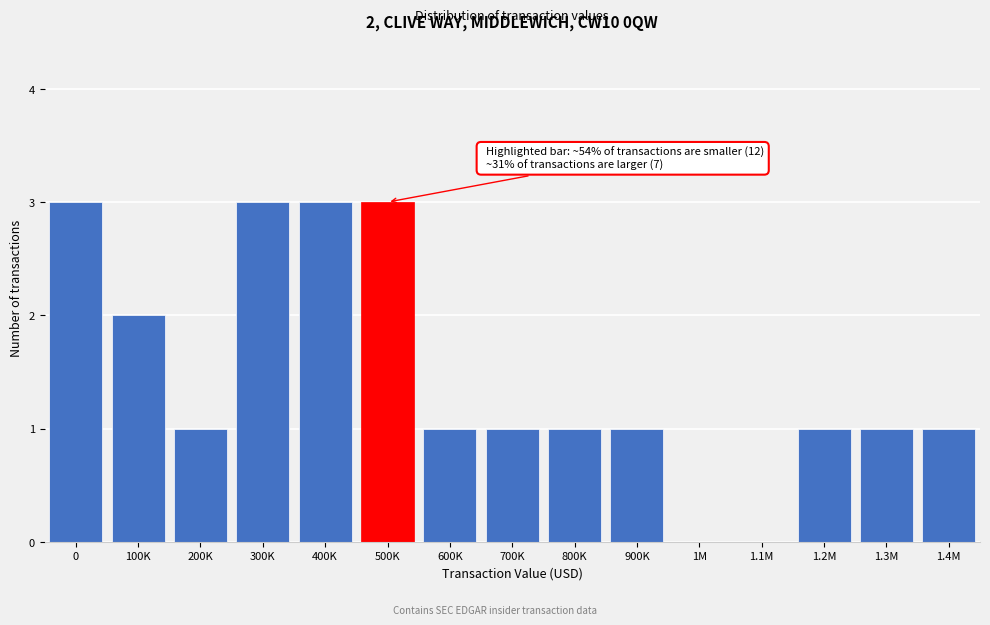

Reading left to right, extract all data points from this chart.

0=3	100K=2	200K=1	300K=3	400K=3	500K=3	600K=1	700K=1	800K=1	900K=1	1M=0	1.1M=0	1.2M=1	1.3M=1	1.4M=1